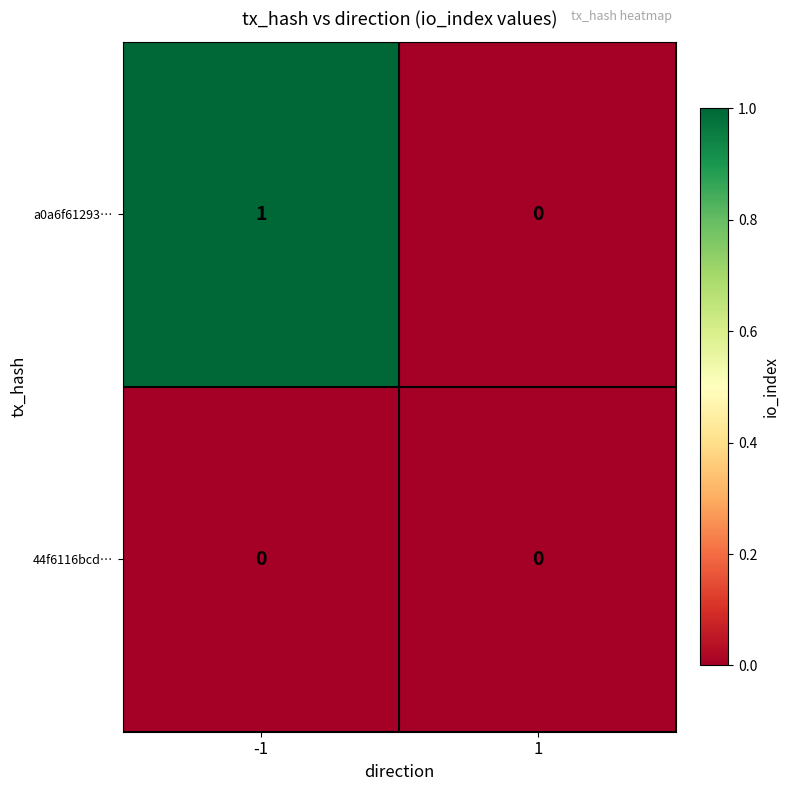

List the series in order of their overall mean, lowest first.

44f6116bcd…, a0a6f61293…